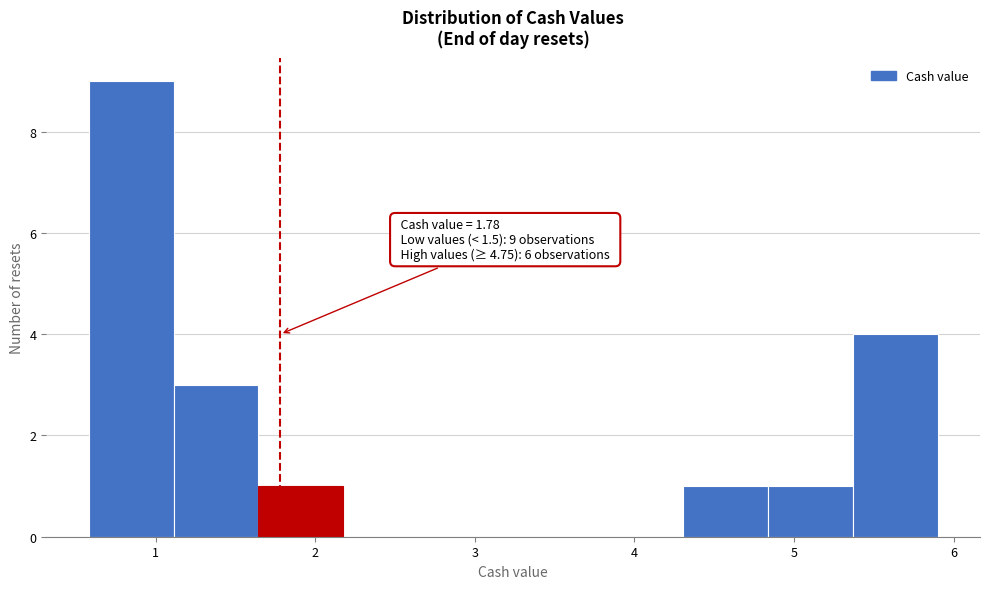

Over which range of the x-axis is the bar tallest?

0.6 to 1.1